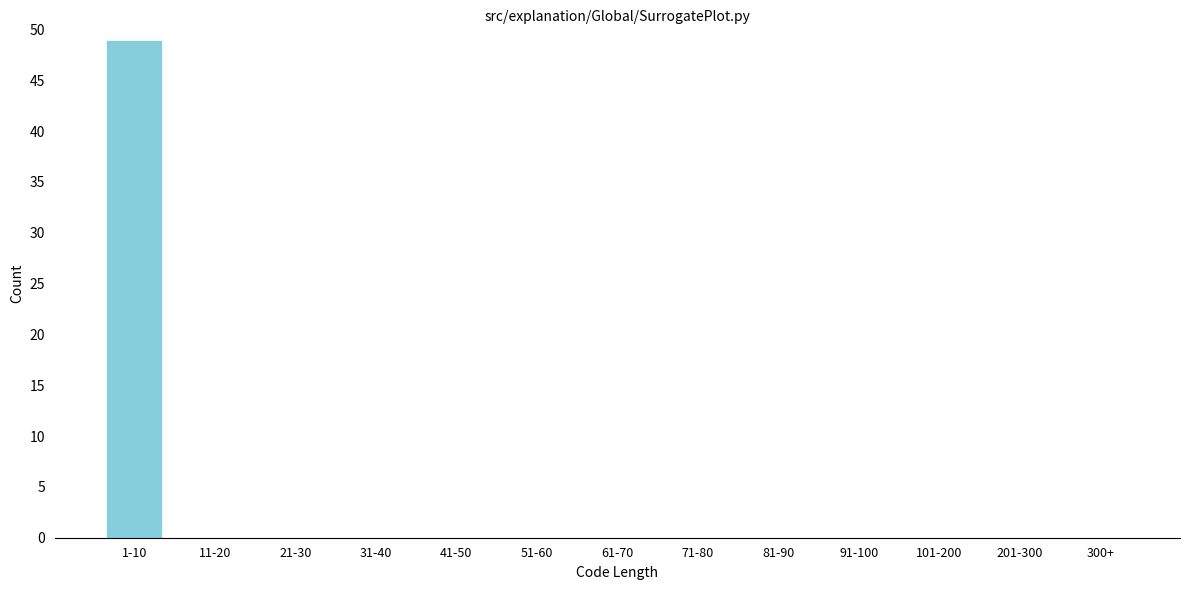

Reading left to right, extract all data points from this chart.

1-10=49	11-20=0	21-30=0	31-40=0	41-50=0	51-60=0	61-70=0	71-80=0	81-90=0	91-100=0	101-200=0	201-300=0	300+=0